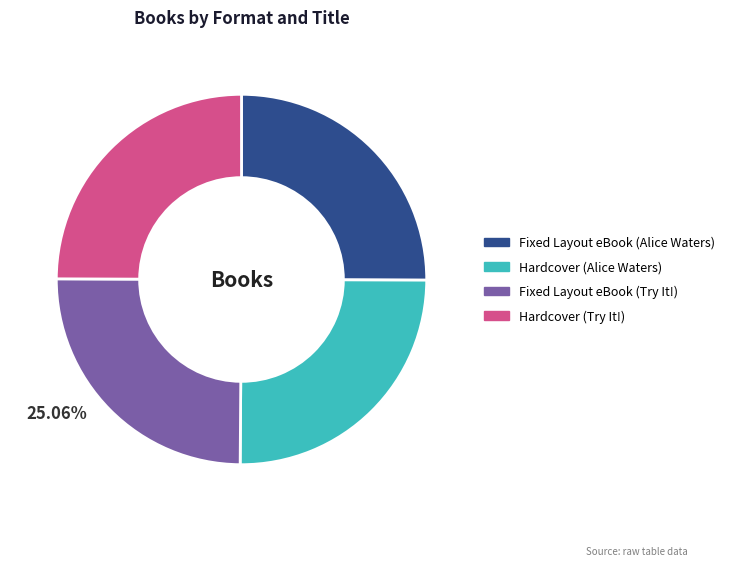

True or false: Fixed Layout eBook (Try It!) accounts for 25% of the total.

True